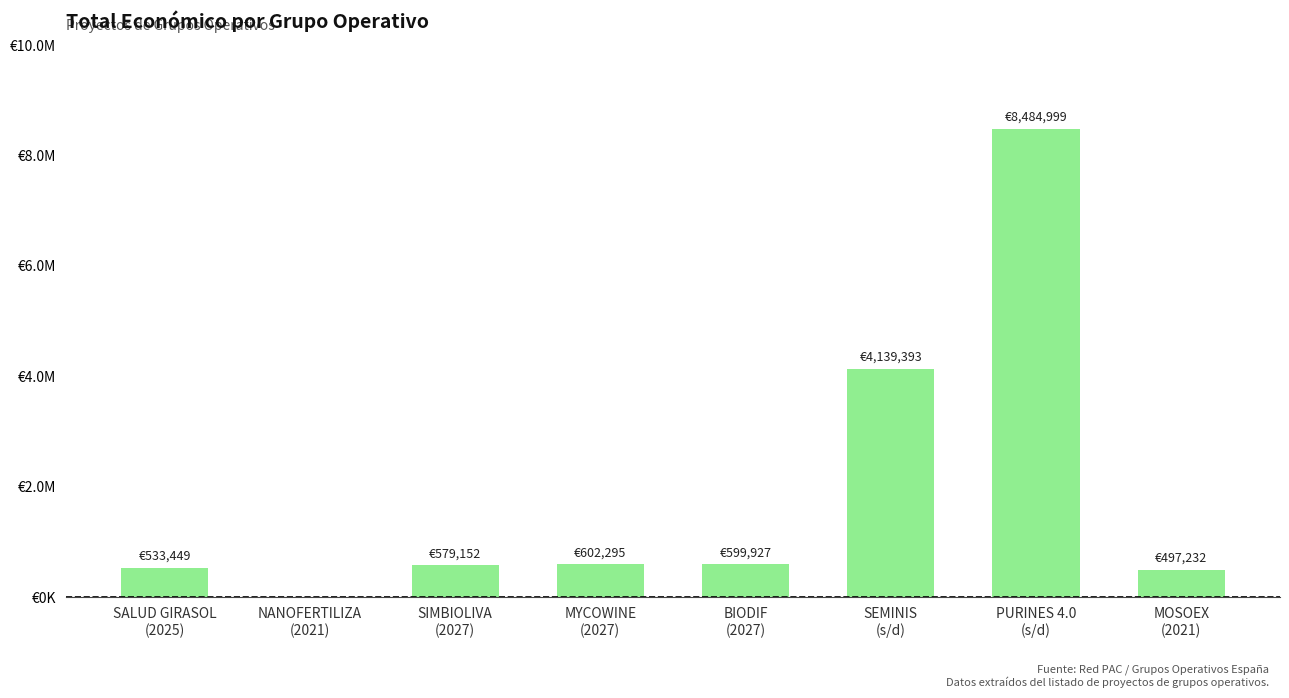

Rank the categories by value from lowest to highest.

NANOFERTILIZA
(2021), MOSOEX
(2021), SALUD GIRASOL
(2025), SIMBIOLIVA
(2027), BIODIF
(2027), MYCOWINE
(2027), SEMINIS
(s/d), PURINES 4.0
(s/d)